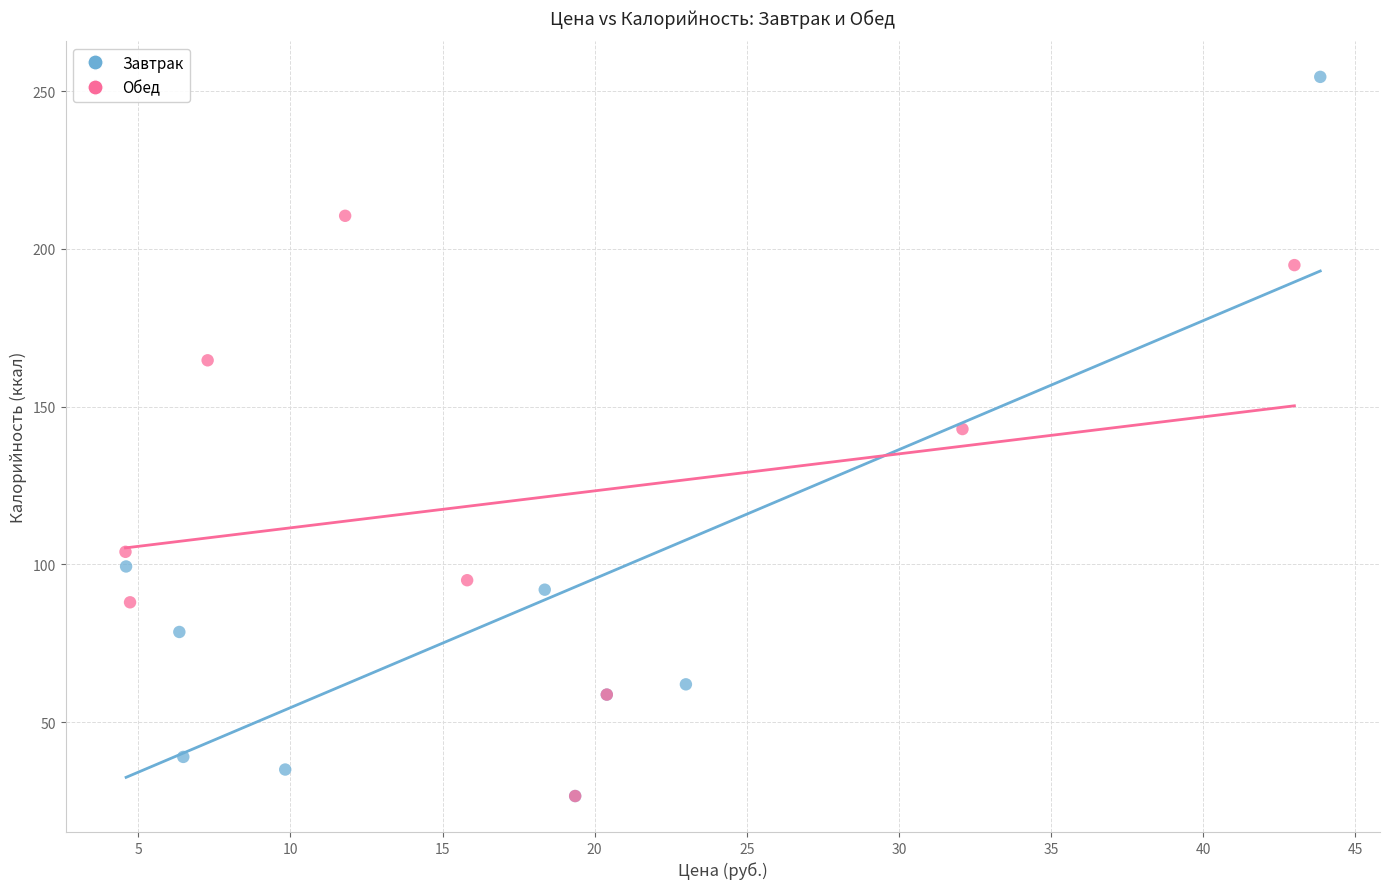

Which series reaches the maximum Y coordinate?

Завтрак